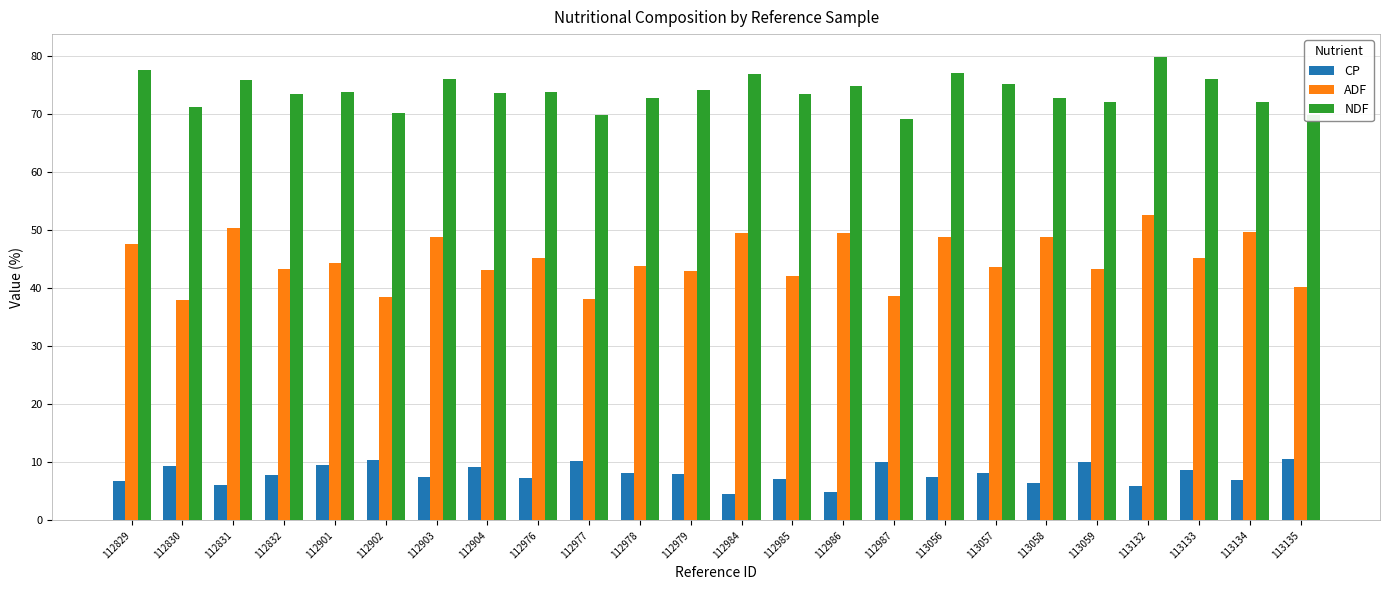

The NDF series shows 77.7 at 112829. True or false?

True